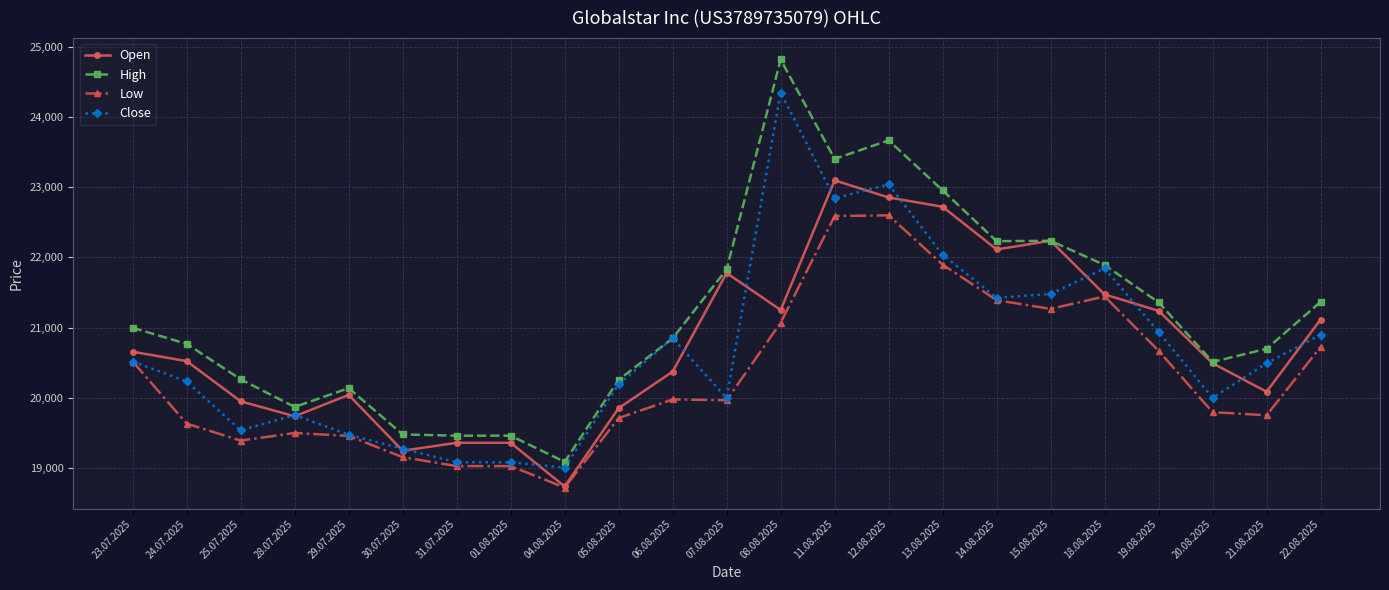

What are all the series names shown in the legend?

Open, High, Low, Close